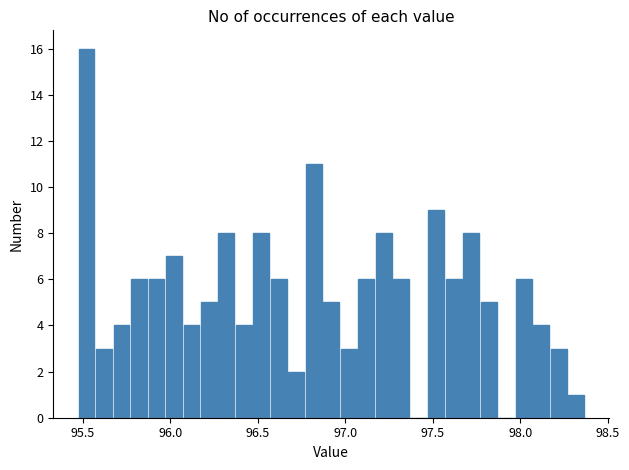

Around what value on the x-axis is the tallest bar? Give the approximate position of its centre, as read against the axis.

95.50